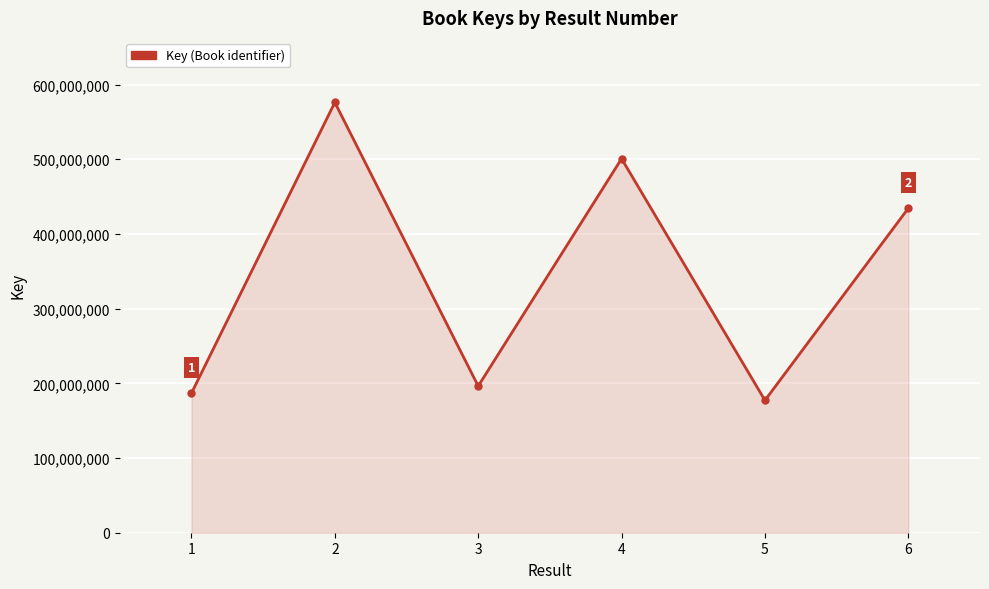

Where is the first local maximum?

2